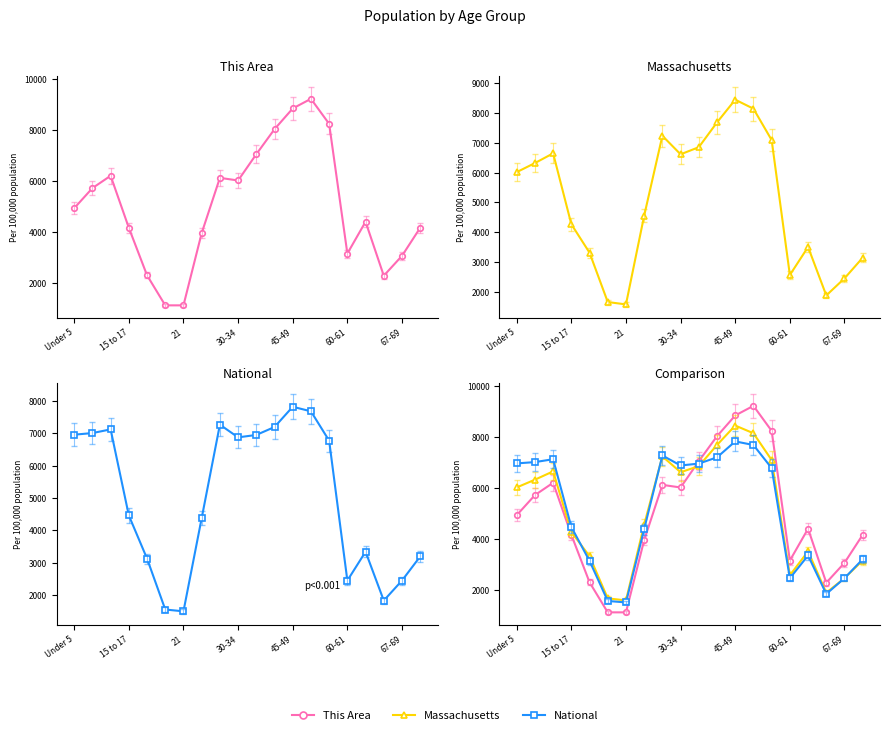

The value of National at 7 is 4380.8. True or false?

True